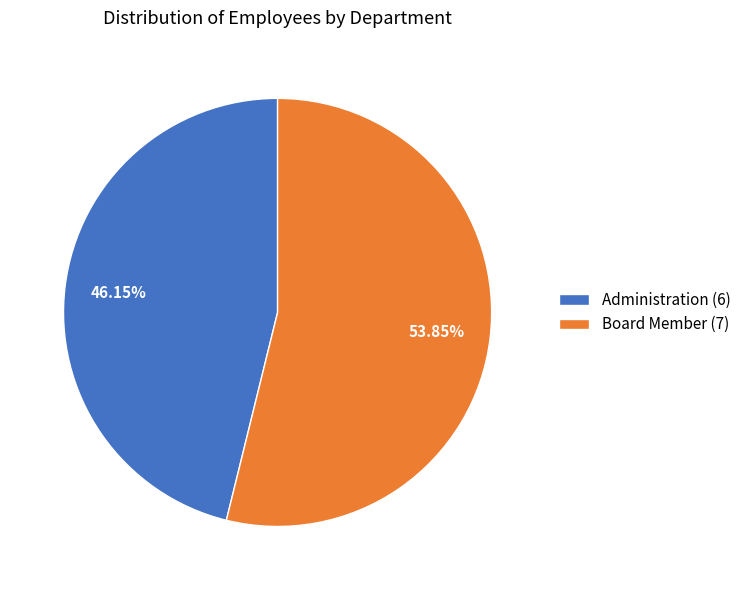

What portion of the pie excludes Board Member?

46.2%